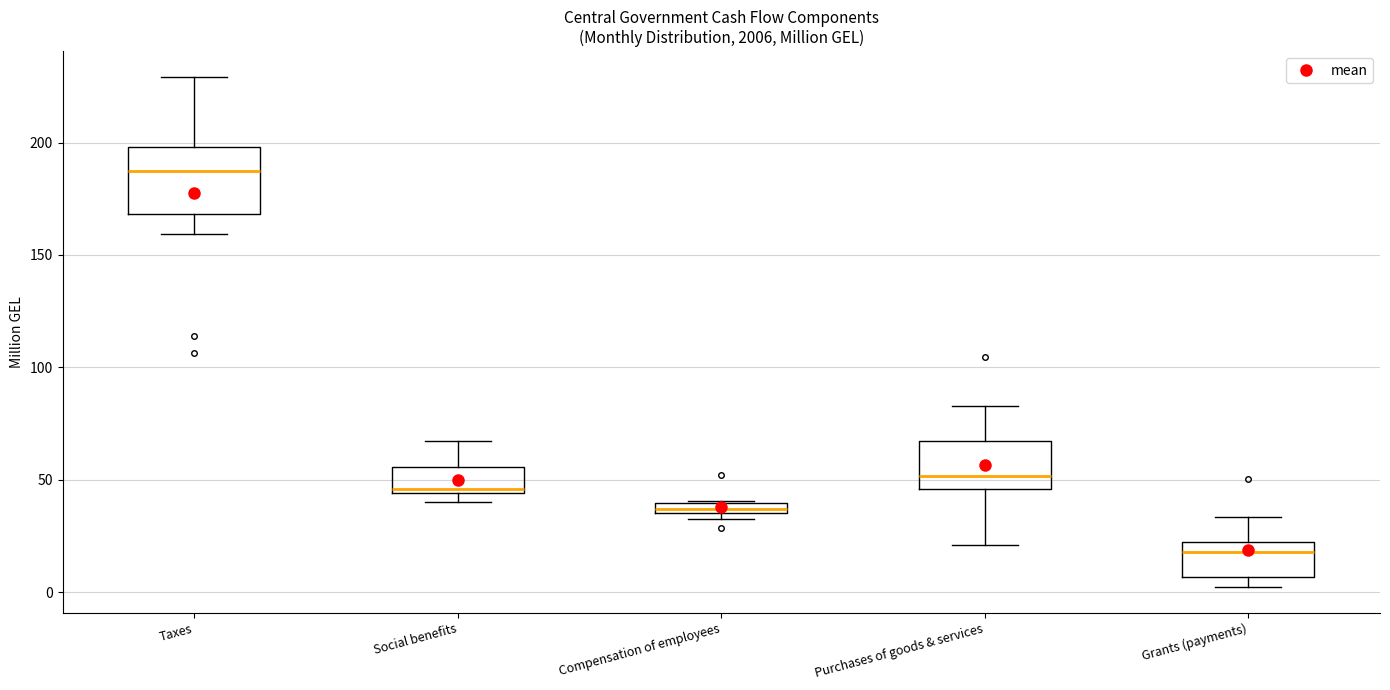

Which box has the lowest median line?

Grants (payments)